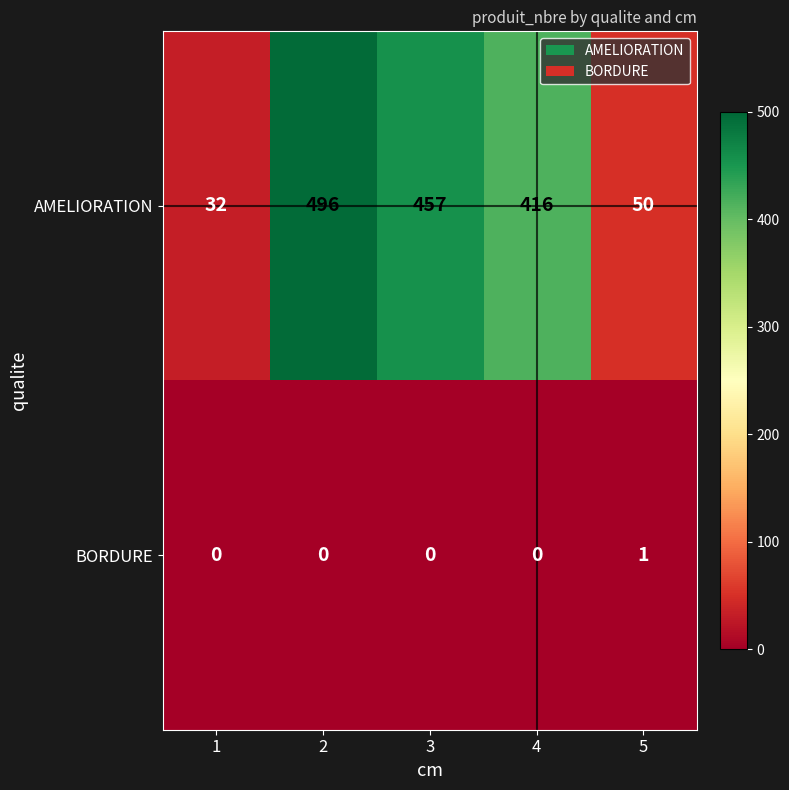

The value of AMELIORATION at 2 is 496. True or false?

True